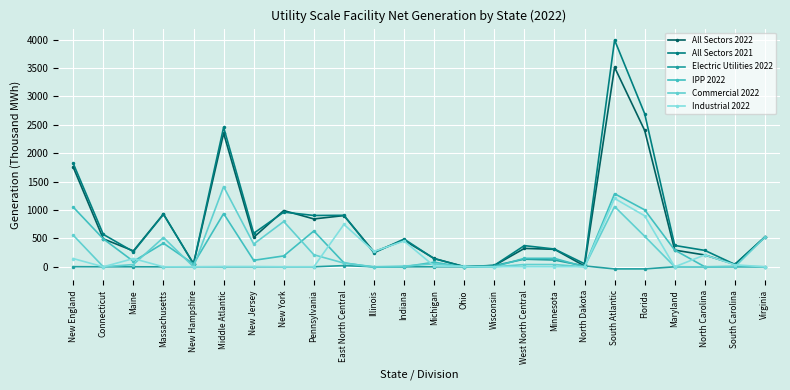

How many distinct data groups are displayed?

6